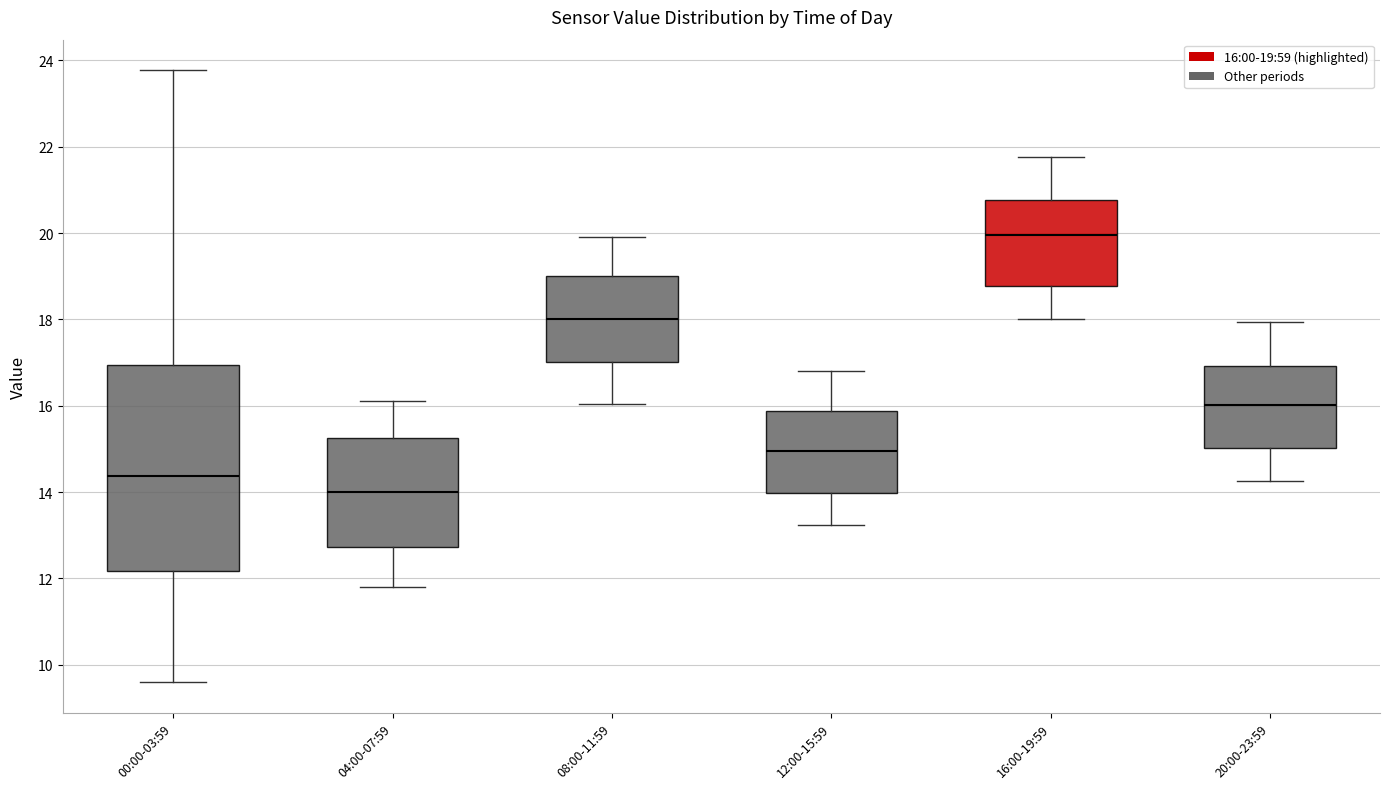

Comparing the boxes themselves (not the whiskers), which one is the tallest?

00:00-03:59